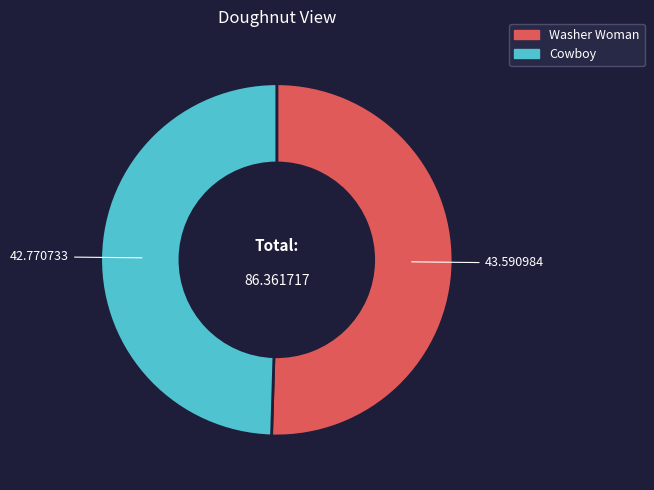

Which slice is the smallest?

Cowboy